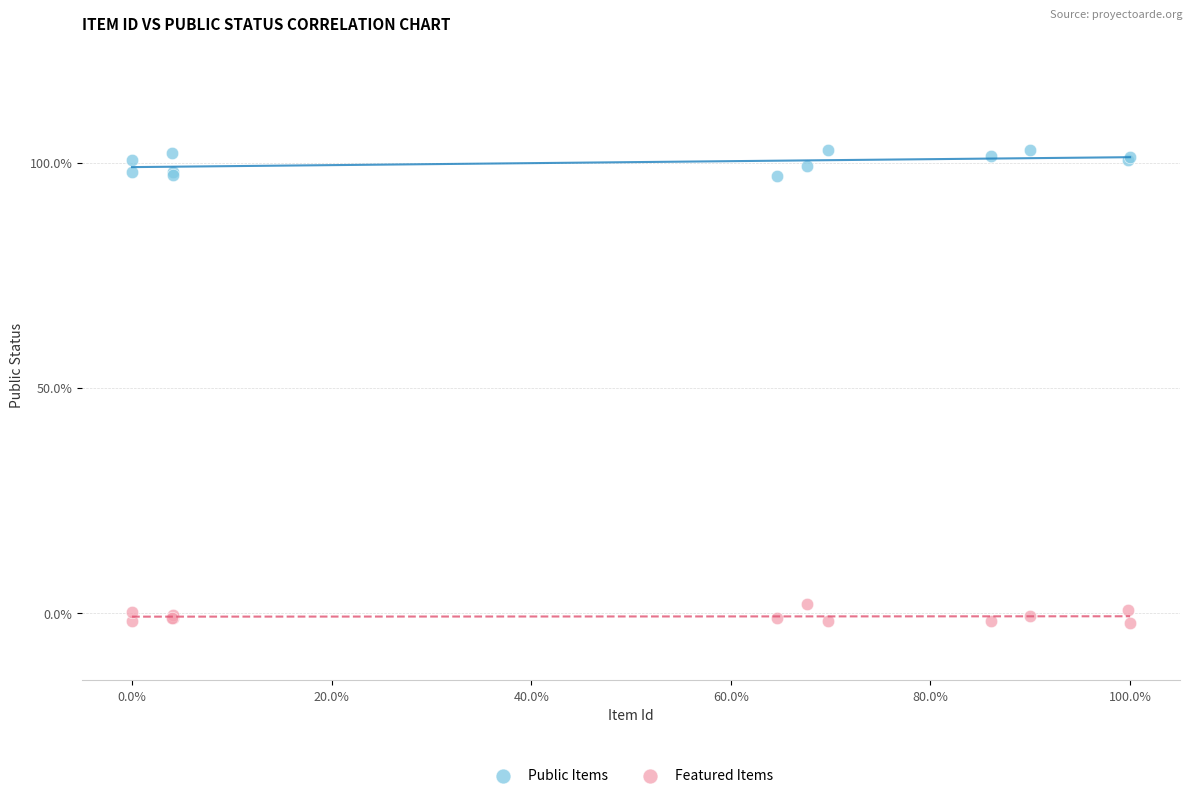

What are all the series names shown in the legend?

Public Items, Featured Items